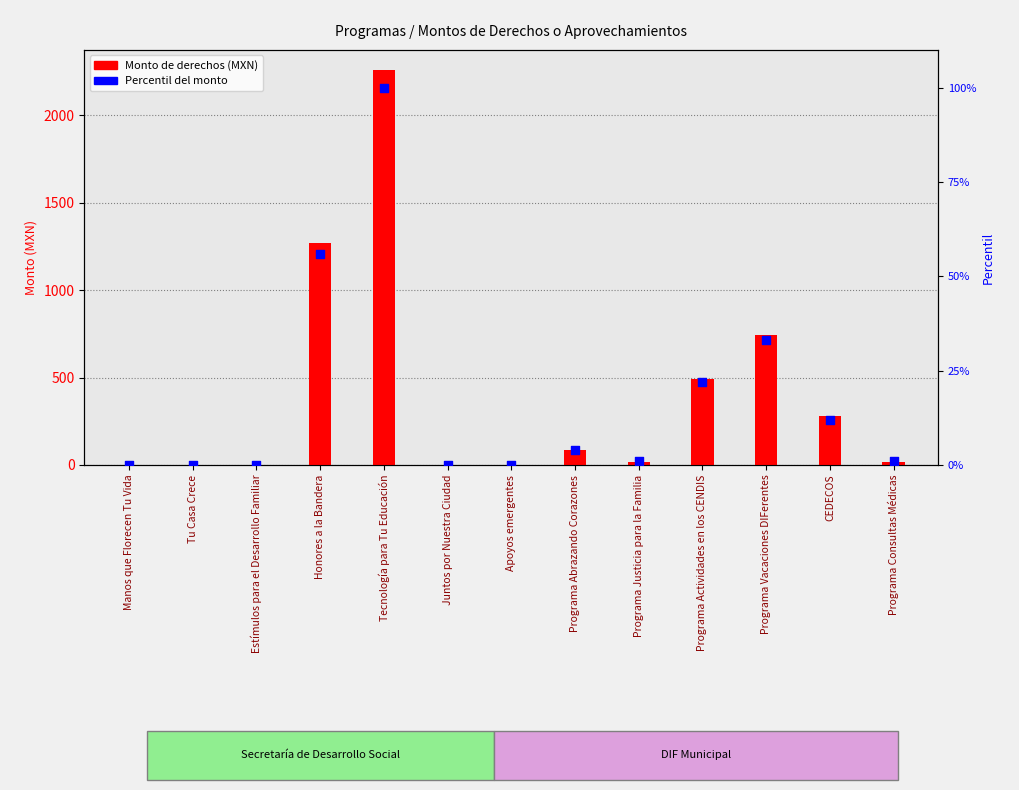

Which series has the largest total across all categories?

Monto de derechos (MXN)